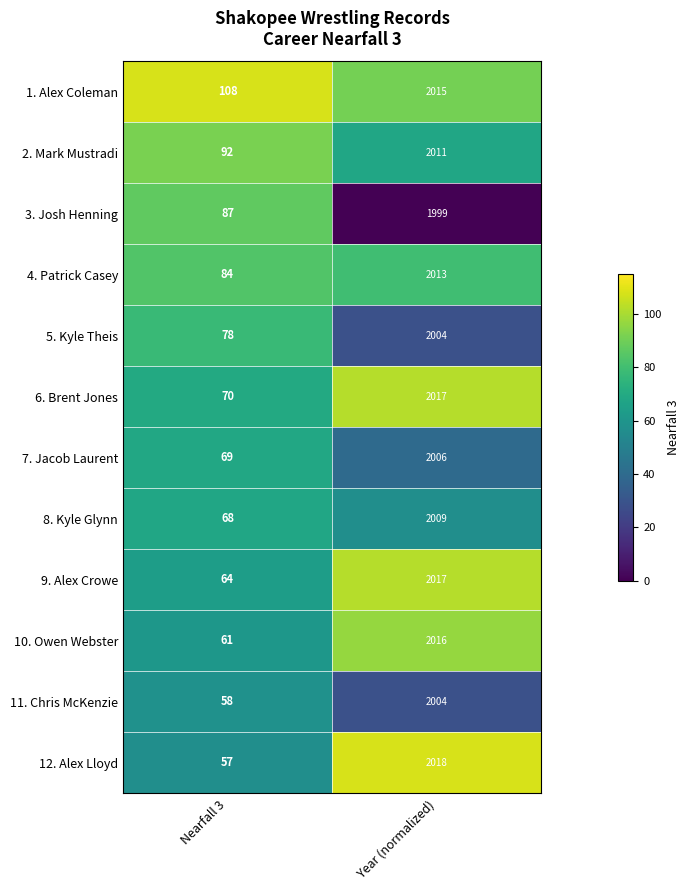

The 4. Patrick Casey series shows 2013 at Year (normalized). True or false?

True